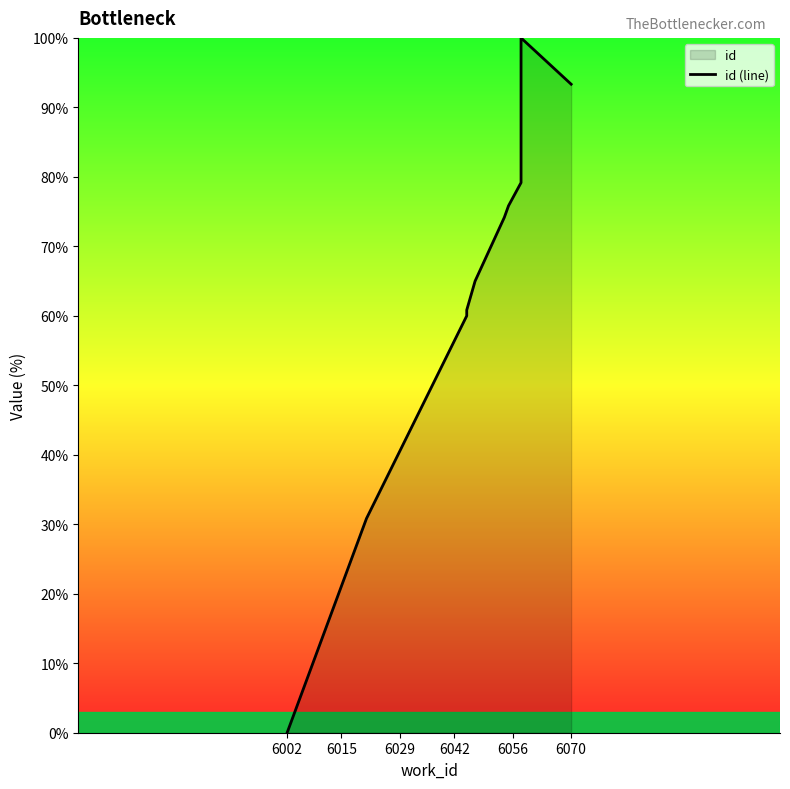

How many positive values are there?

9